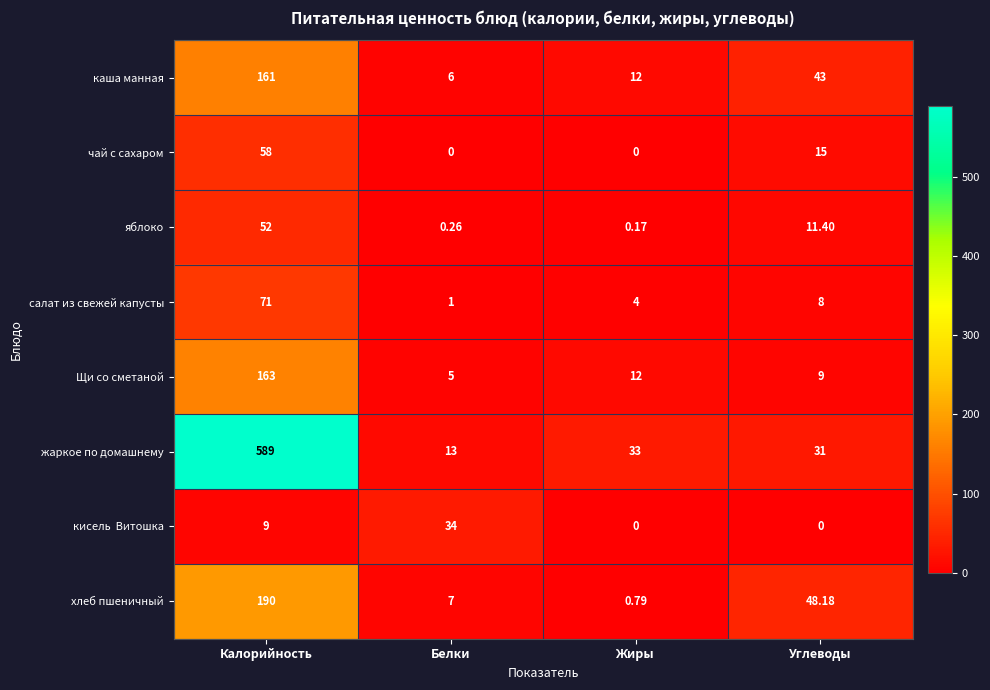

How many series are shown in this chart?

8